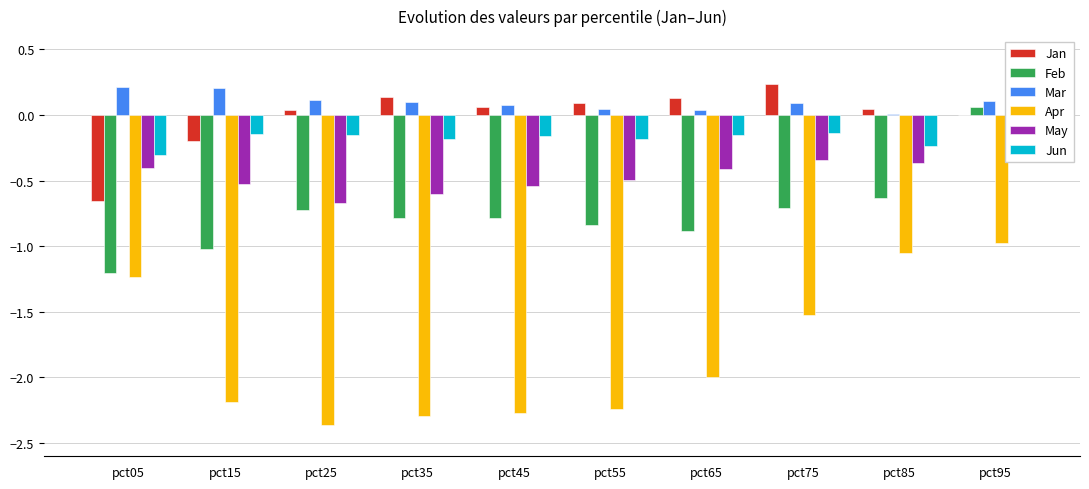

What is the sum of all May values?

-4.0